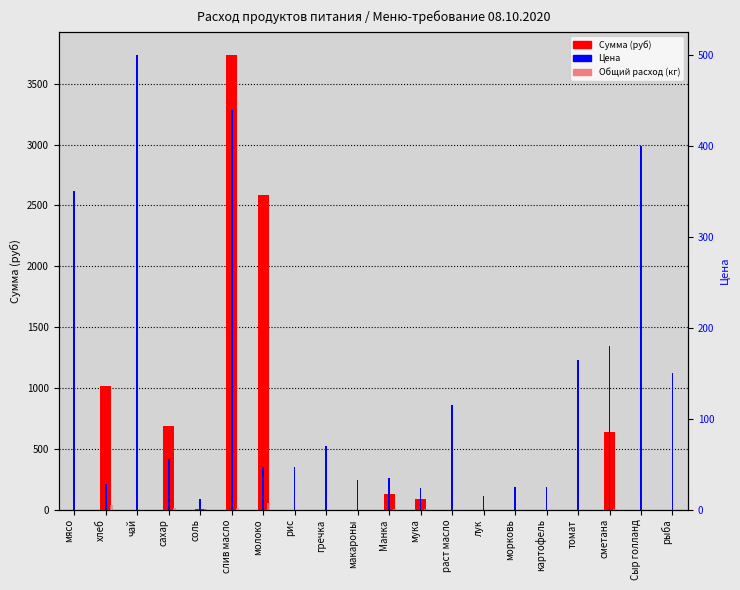

Reading left to right, what are all the values shown in this chart?

Сумма (руб): мясо=0.0	хлеб=1014.2	чай=0.0	сахар=683.4	соль=4.3	слив масло=3739.3	молоко=2586.2	рис=0.0	гречка=0.0	макароны=0.0	Манка=124.2	мука=85.2	раст масло=0.0	лук=0.0	морковь=0.0	картофель=0.0	томат=0.0	сметана=639.0	Сыр голланд=0.0	рыба=0.0
Общий расход (кг): мясо=0.0	хлеб=35.5	чай=0.0	сахар=12.4	соль=0.4	слив масло=8.5	молоко=55.0	рис=0.0	гречка=0.0	макароны=0.0	Манка=3.5	мука=3.5	раст масло=0.0	лук=0.0	морковь=0.0	картофель=0.0	томат=0.0	сметана=3.5	Сыр голланд=0.0	рыба=0.0
Цена: мясо=350.0	хлеб=28.6	чай=500.0	сахар=55.0	соль=12.0	слив масло=438.9	молоко=47.0	рис=47.0	гречка=70.0	макароны=32.0	Манка=35.0	мука=24.0	раст масло=115.0	лук=15.0	морковь=25.0	картофель=25.0	томат=164.3	сметана=180.0	Сыр голланд=400.0	рыба=150.0